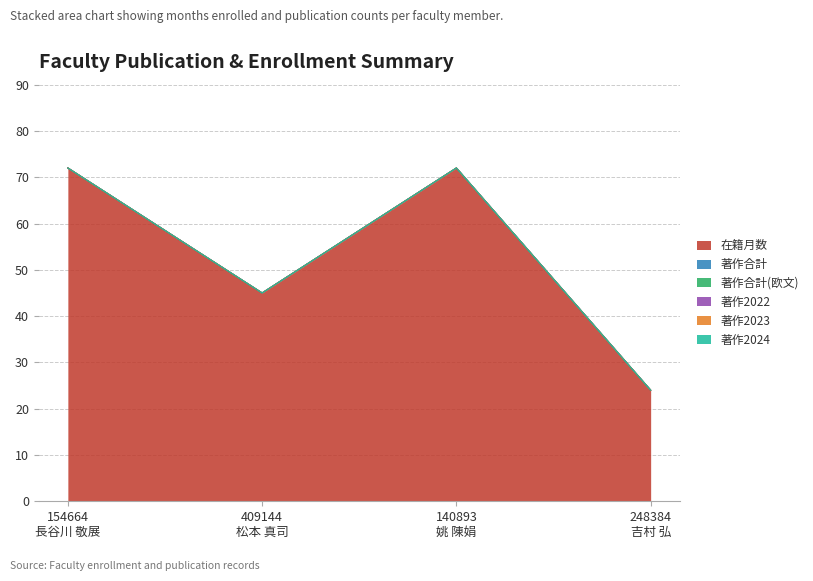

Does the chart display data point markers on the line(s)?

No